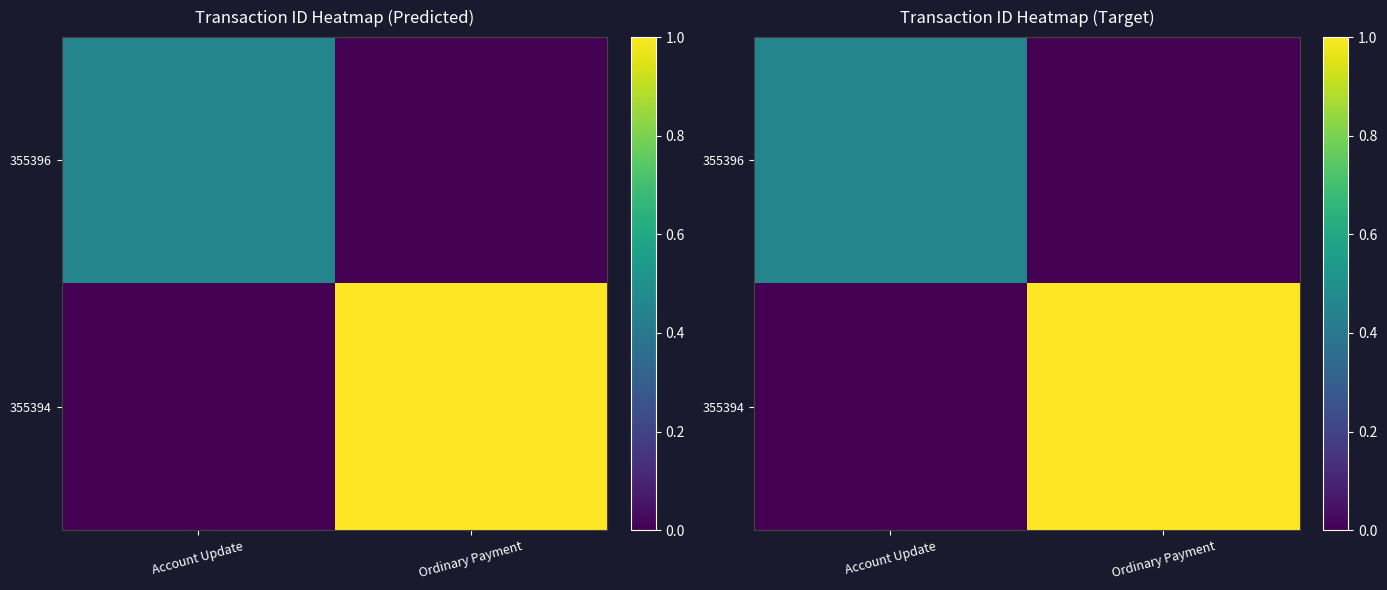

Count the 355396 values in the range 0 to 1.

2